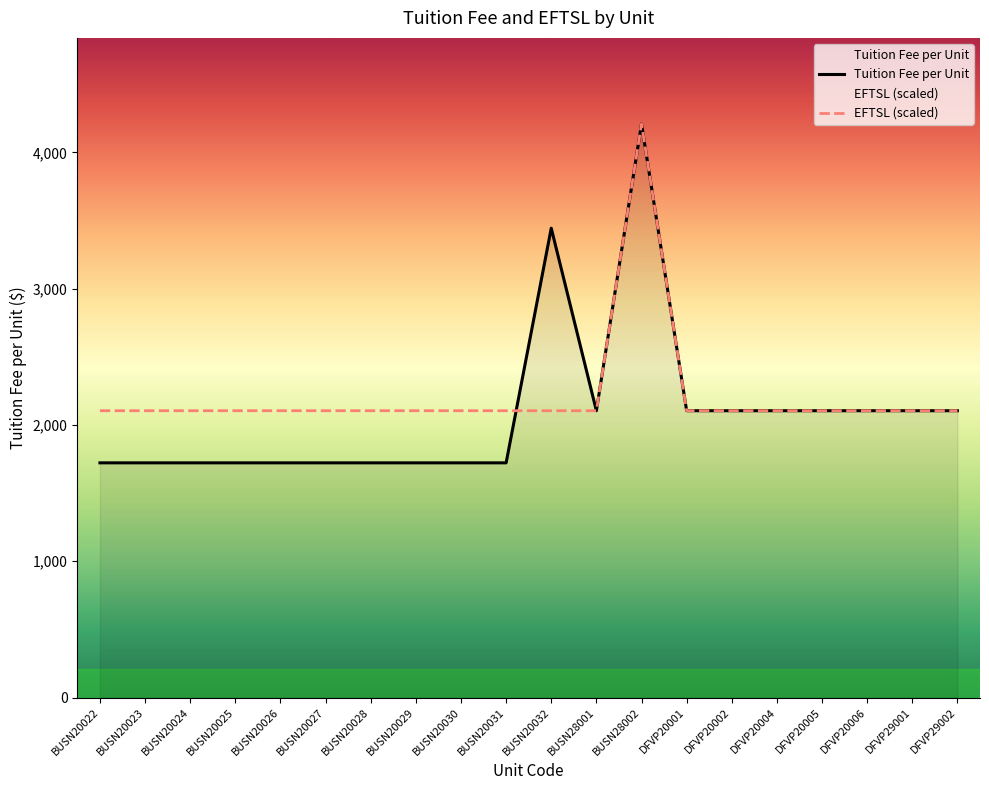

After their last crossing, which series has the higher values: Tuition Fee per Unit or EFTSL?

Tuition Fee per Unit